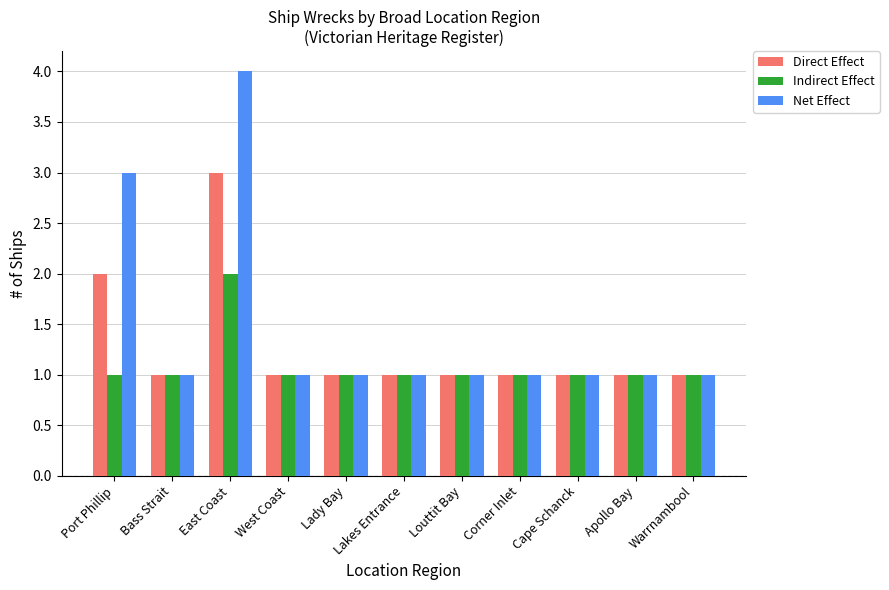

Which series has the largest total across all categories?

Net Effect